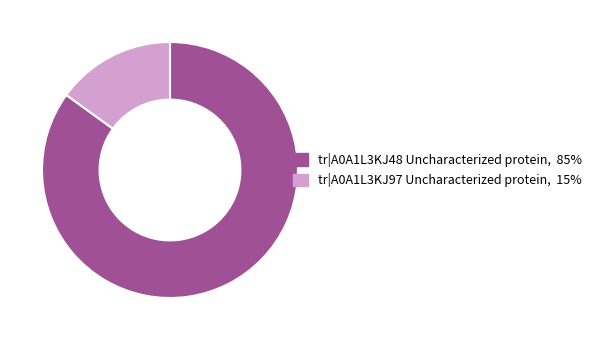

What is the ratio of the value at tr|A0A1L3KJ97 Uncharacterized protein to the value at tr|A0A1L3KJ48 Uncharacterized protein?

0.2